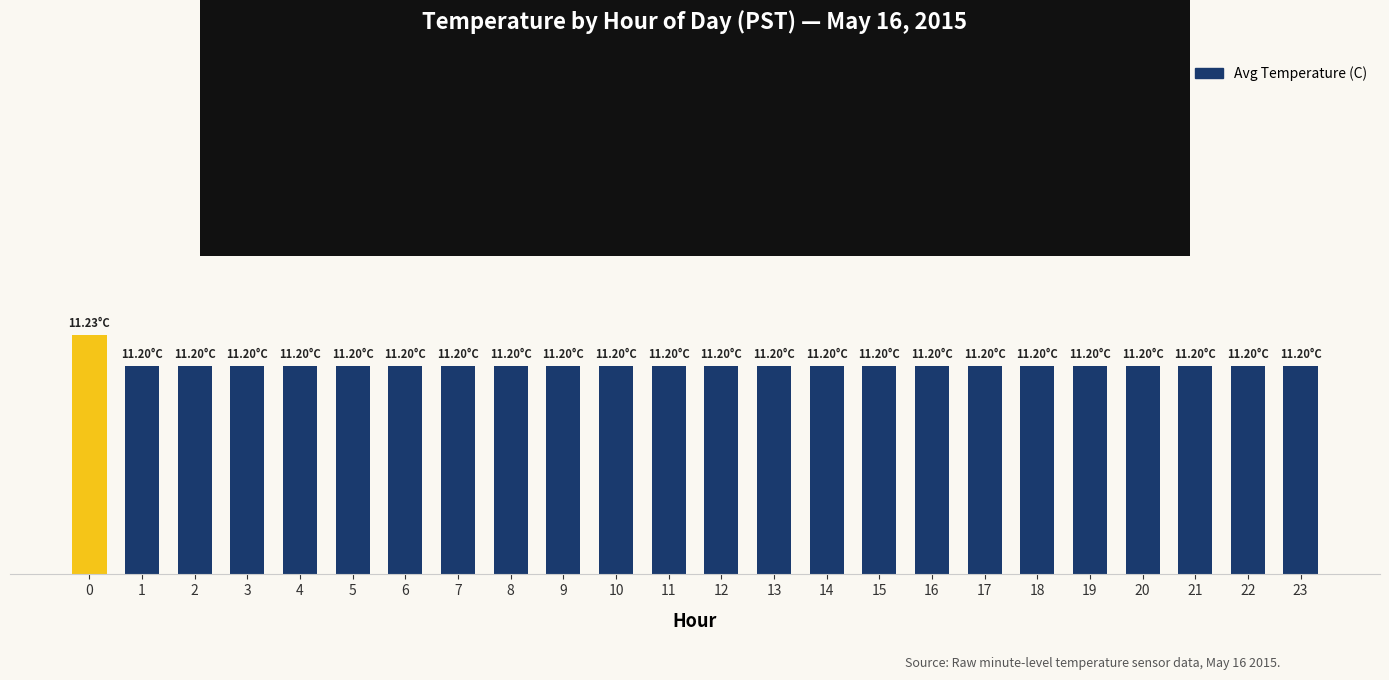

Reading left to right, transcribe all the data shown in this chart.

0=11.2	1=11.2	2=11.2	3=11.2	4=11.2	5=11.2	6=11.2	7=11.2	8=11.2	9=11.2	10=11.2	11=11.2	12=11.2	13=11.2	14=11.2	15=11.2	16=11.2	17=11.2	18=11.2	19=11.2	20=11.2	21=11.2	22=11.2	23=11.2